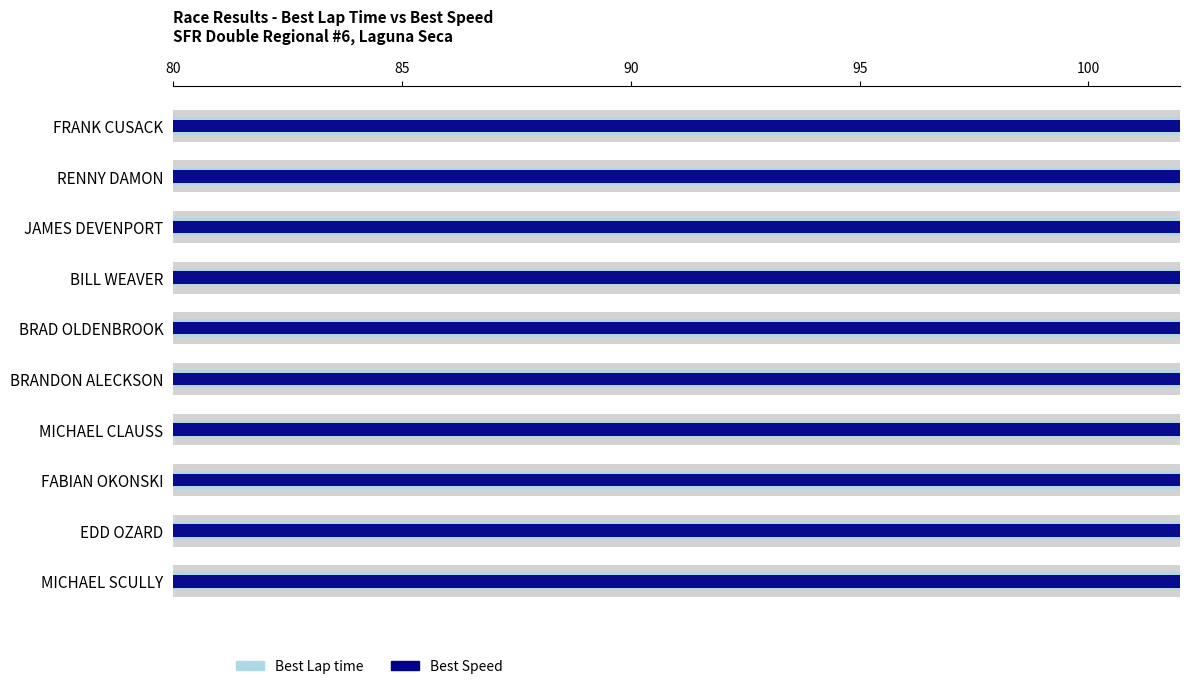

The value of Best Speed at BRANDON ALECKSON is 91.1. True or false?

True